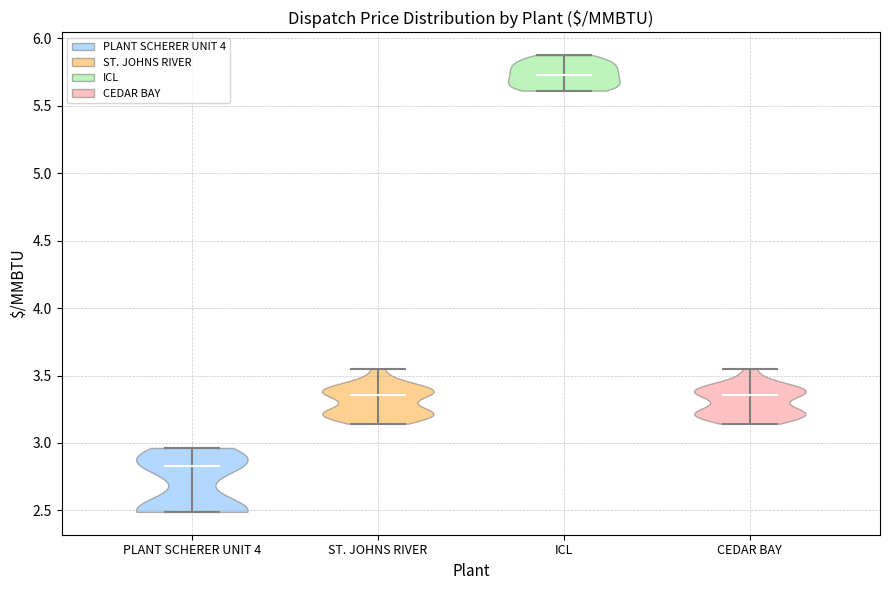

Reading left to right, read every violin against the y-axis: where its median line is, and the lowest and highest points it reaches. The values are not printed on the chart, so give them approximately, as read against the axis.

PLANT SCHERER UNIT 4: median line 2.85, lowest point 2.50, highest point 2.95
ST. JOHNS RIVER: median line 3.35, lowest point 3.15, highest point 3.55
ICL: median line 5.75, lowest point 5.60, highest point 5.90
CEDAR BAY: median line 3.35, lowest point 3.15, highest point 3.55